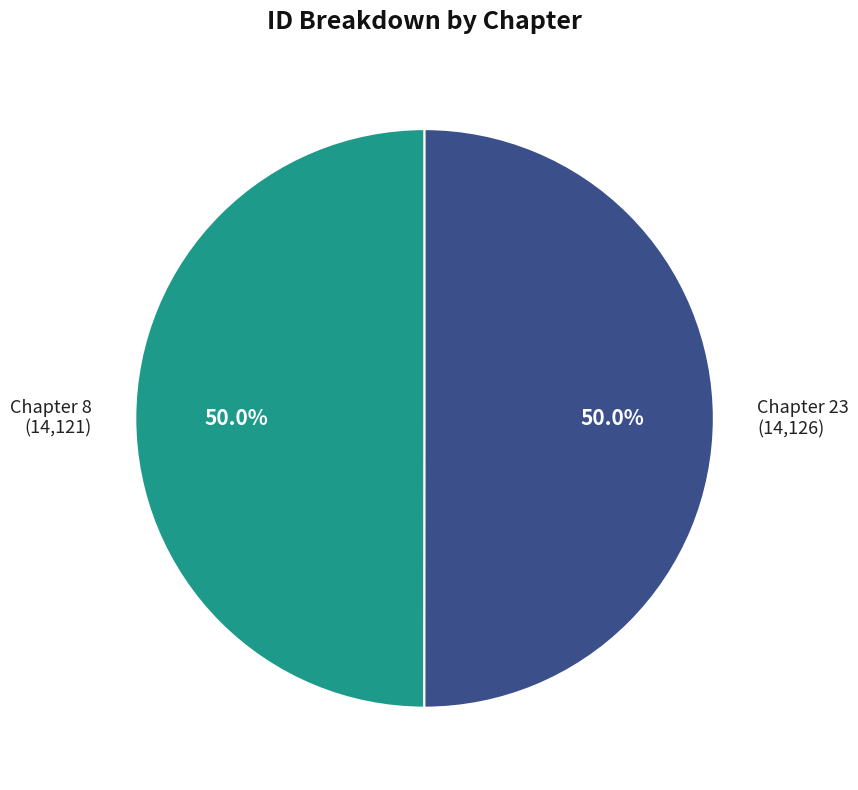

To the nearest percent, what is the average slice percentage?

50%